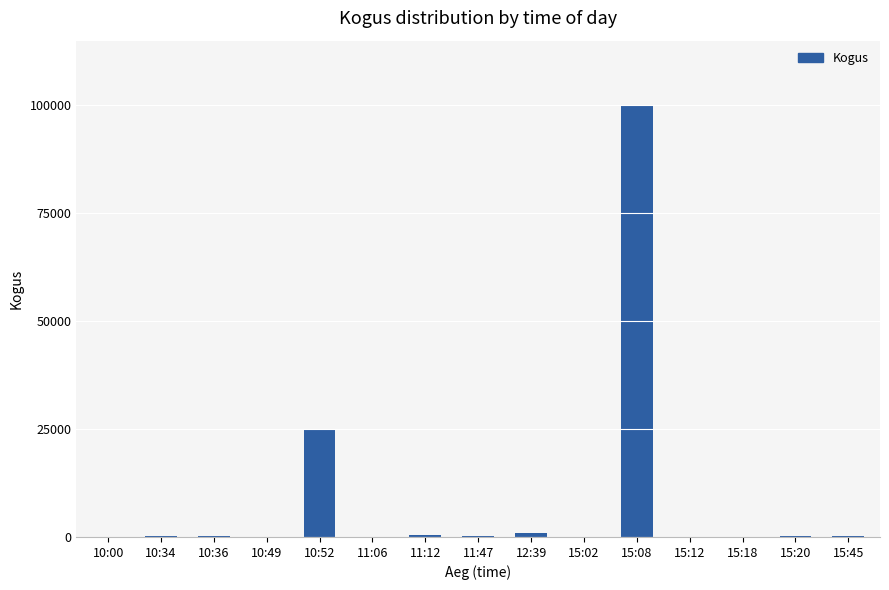

Are the bars horizontal?

No